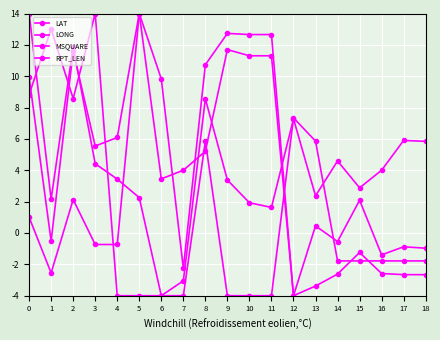

True or false: LONG and MSQUARE cross at least once.

True